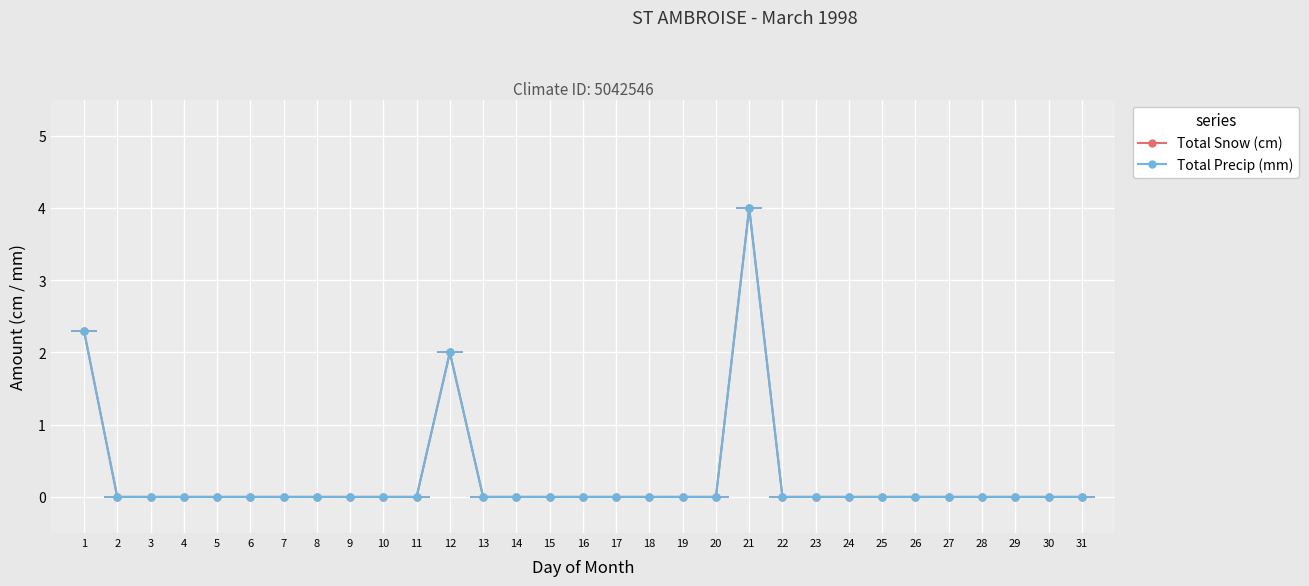

How many data points in Total Snow (cm) are above 0?

3